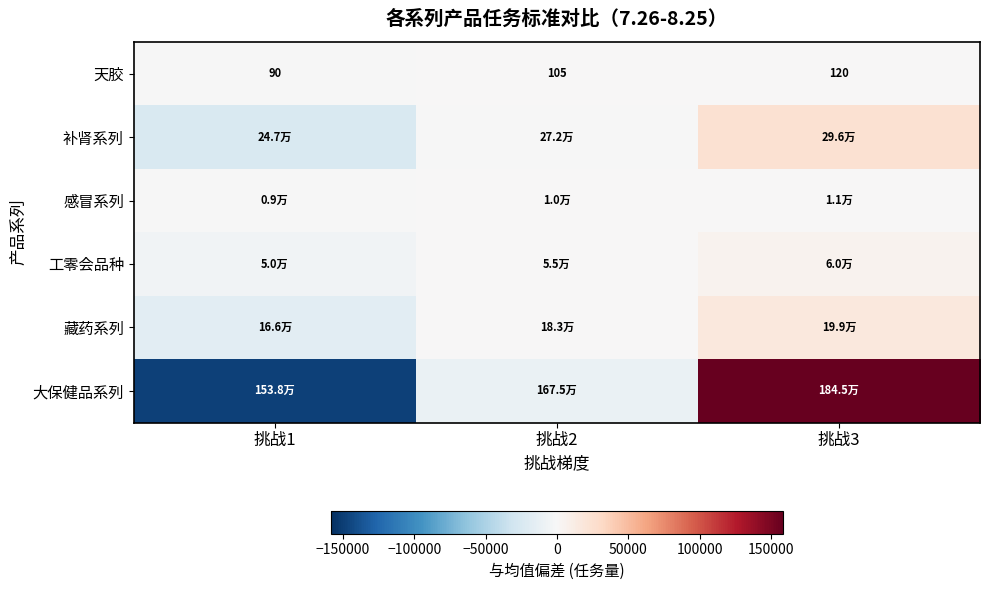

How many negative values does the 大保健品系列 series have?

2